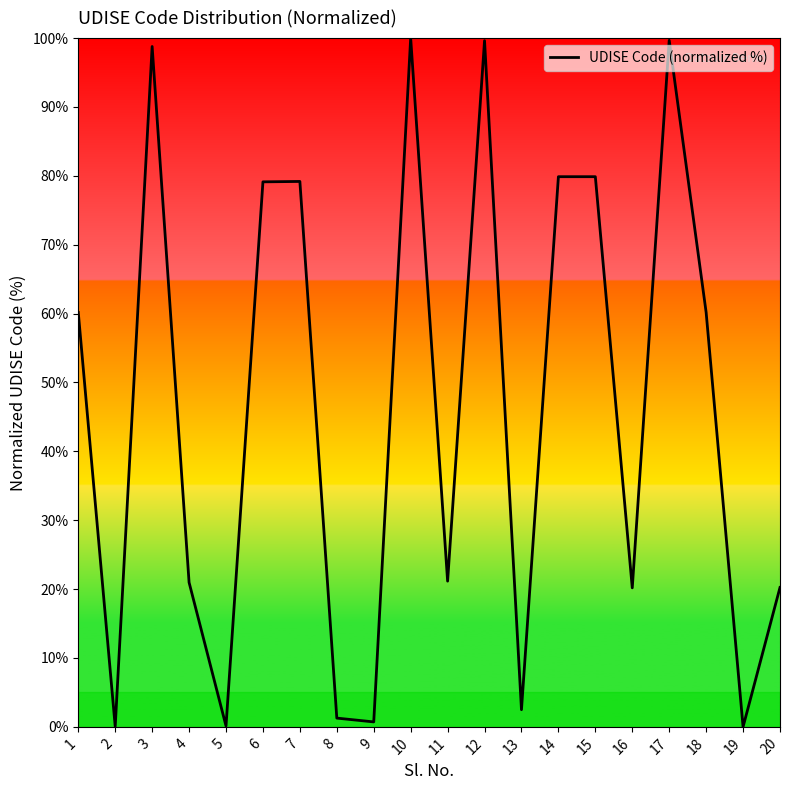

At which label does the data first exceed 60?

1